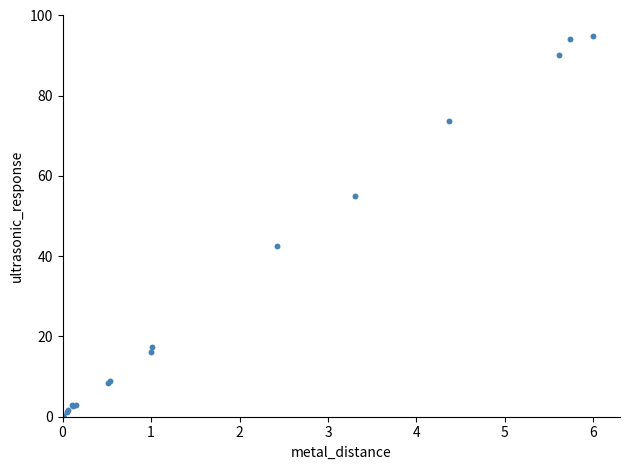

What Y value in the scatter plot is closest to 47?

42.6